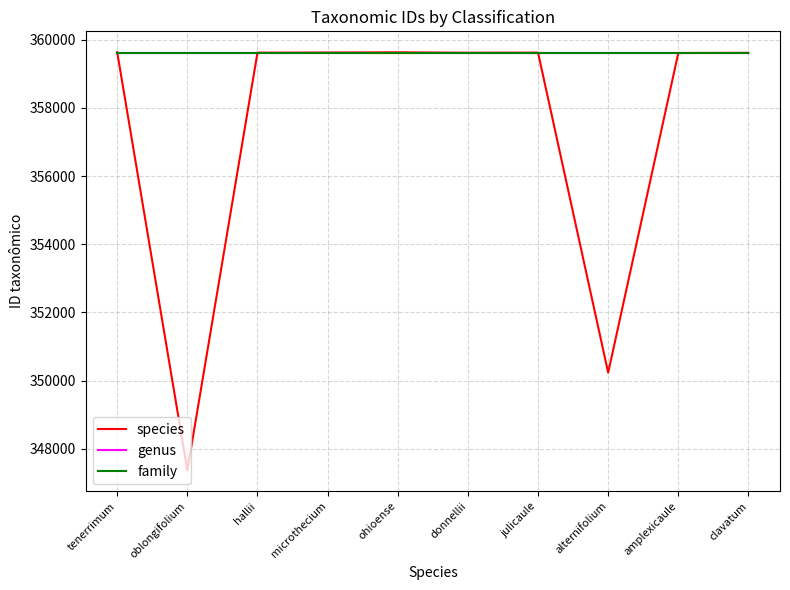

What is the total value across all series at donnellii?

1078812